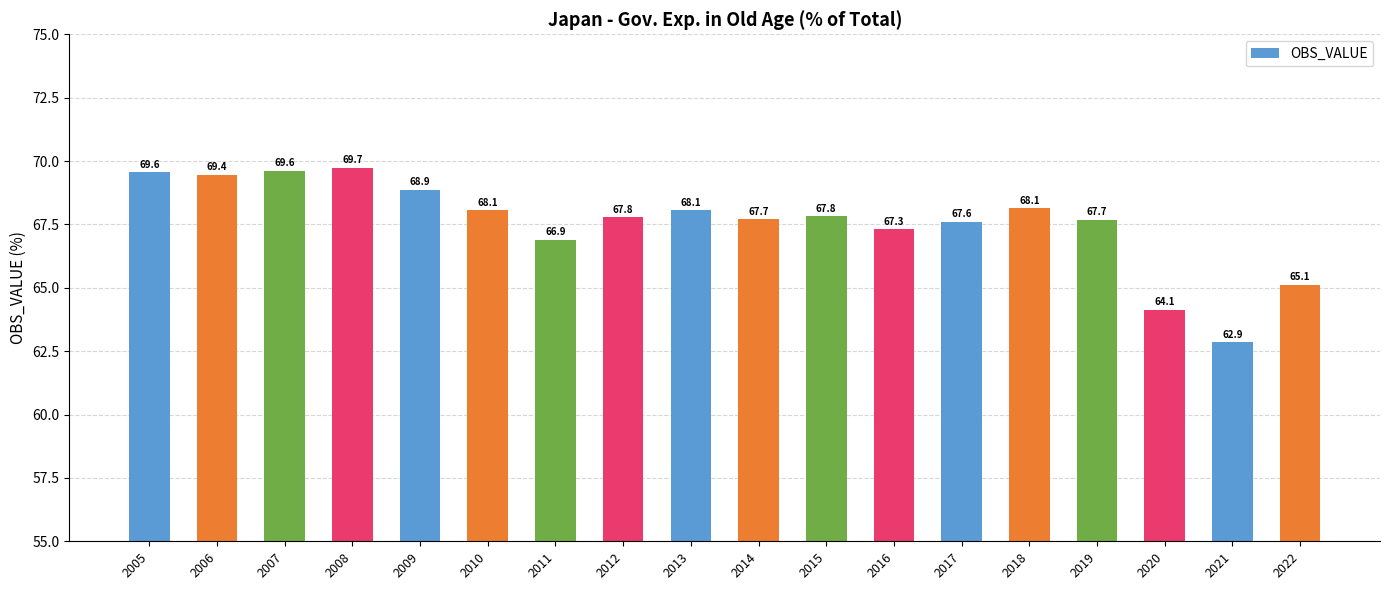

How many data points are less than 67?

4